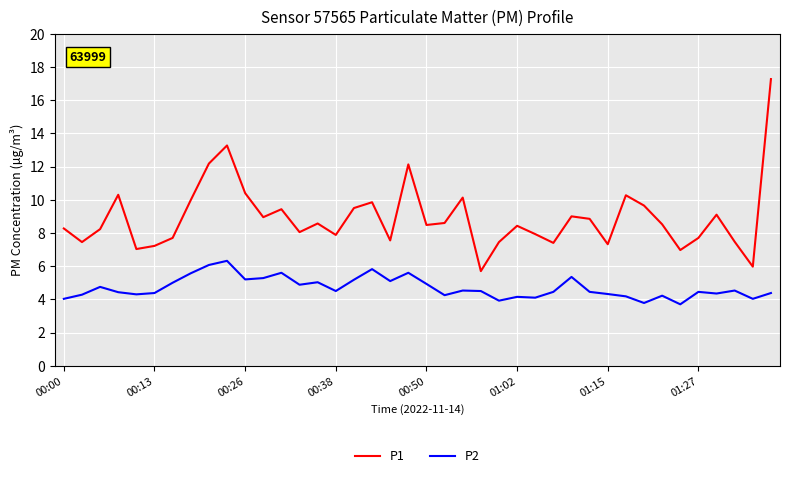

At how many categories does at least one series exceed 15?

1